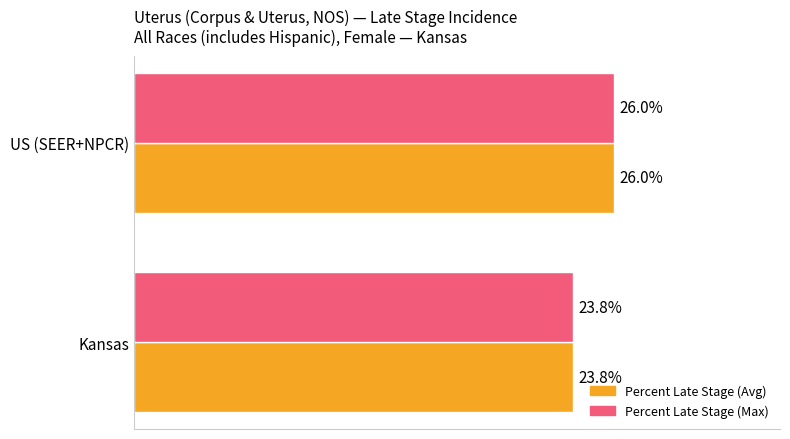

At which category is the sum across all series the highest?

US (SEER+NPCR)